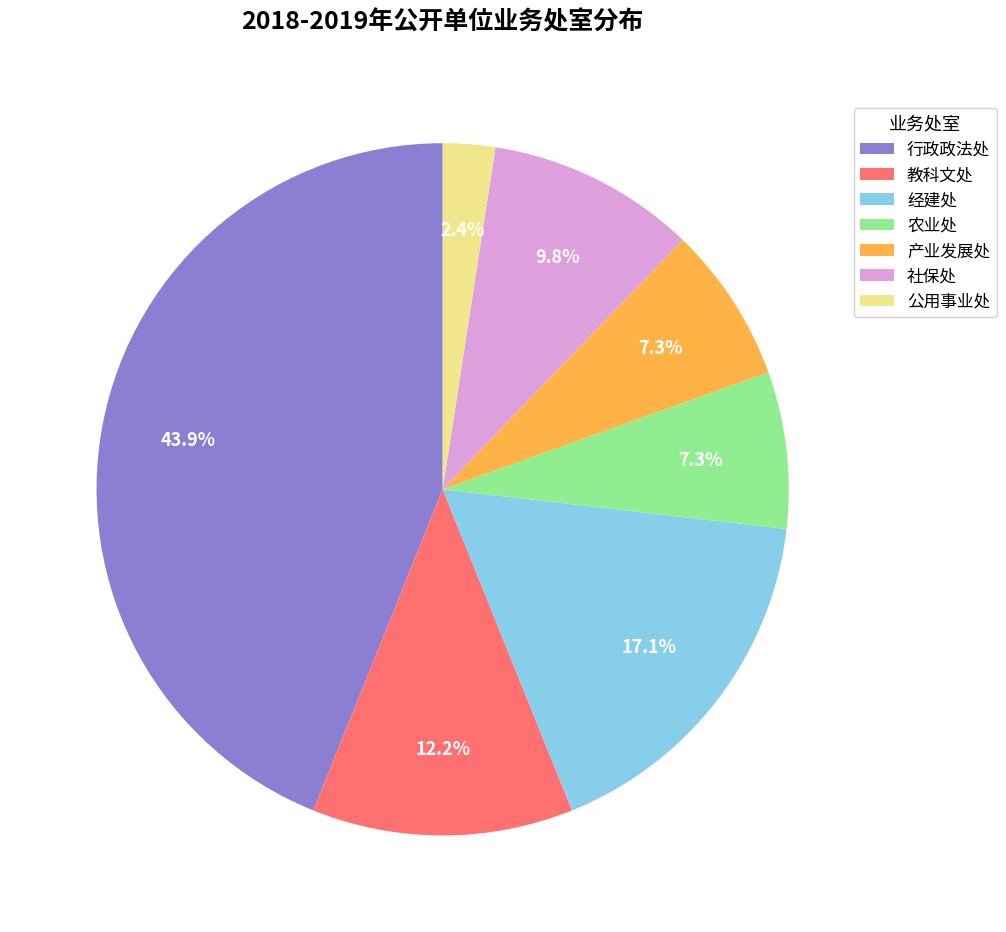

What percentage is the 公用事业处 slice, to the nearest percent?

2%